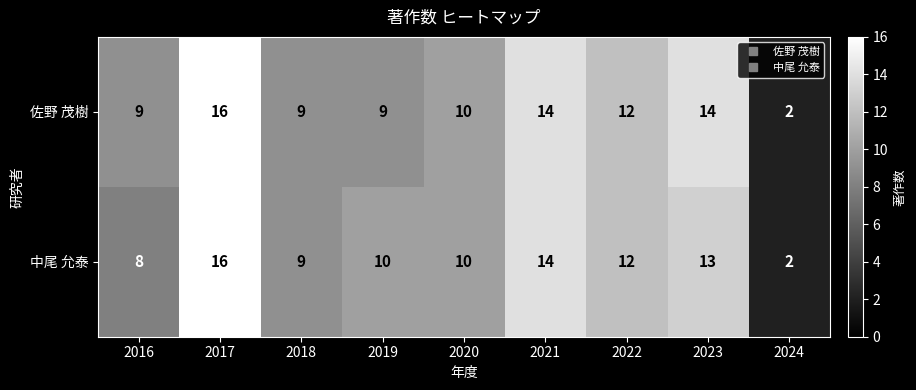

Which series has the largest total across all categories?

佐野 茂樹